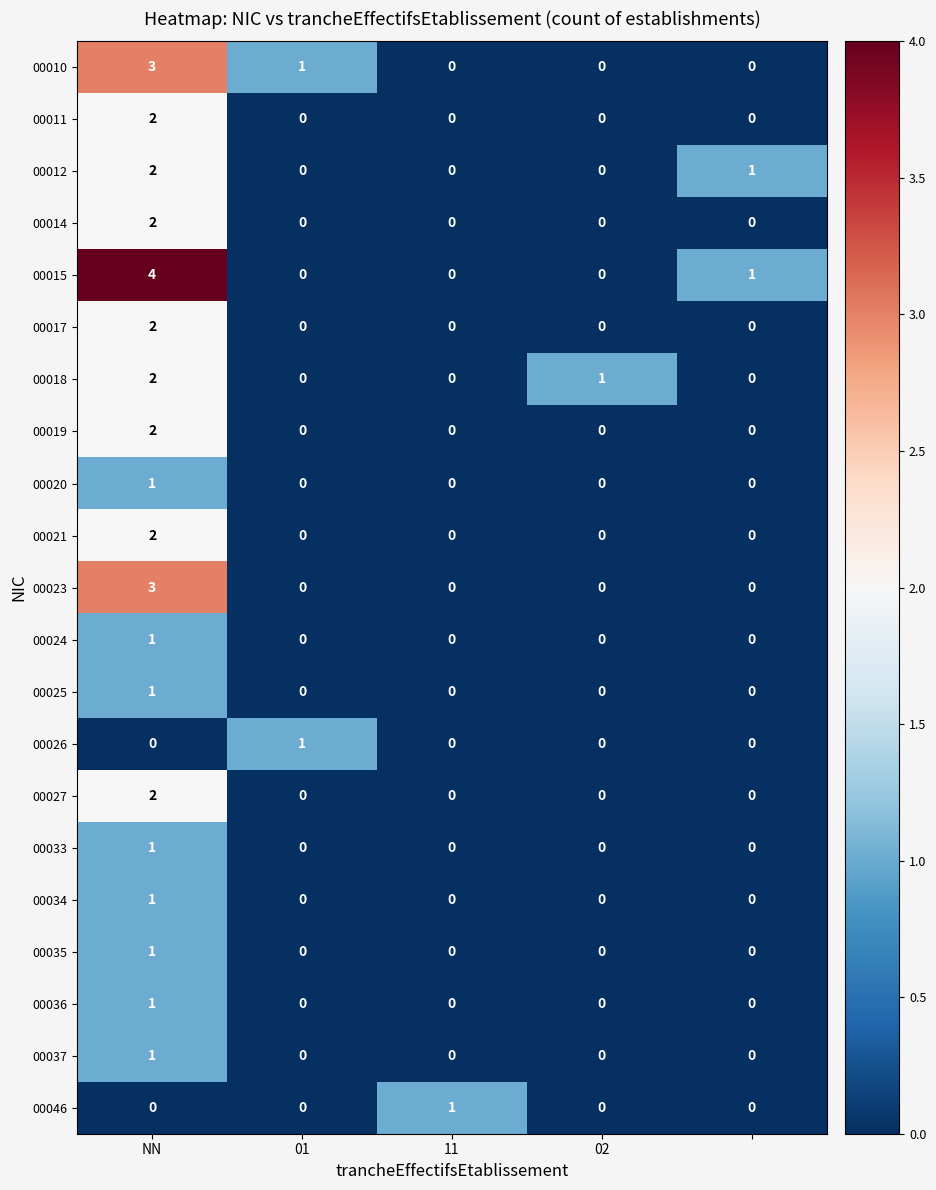

Which series has the largest range (max minus min)?

00015